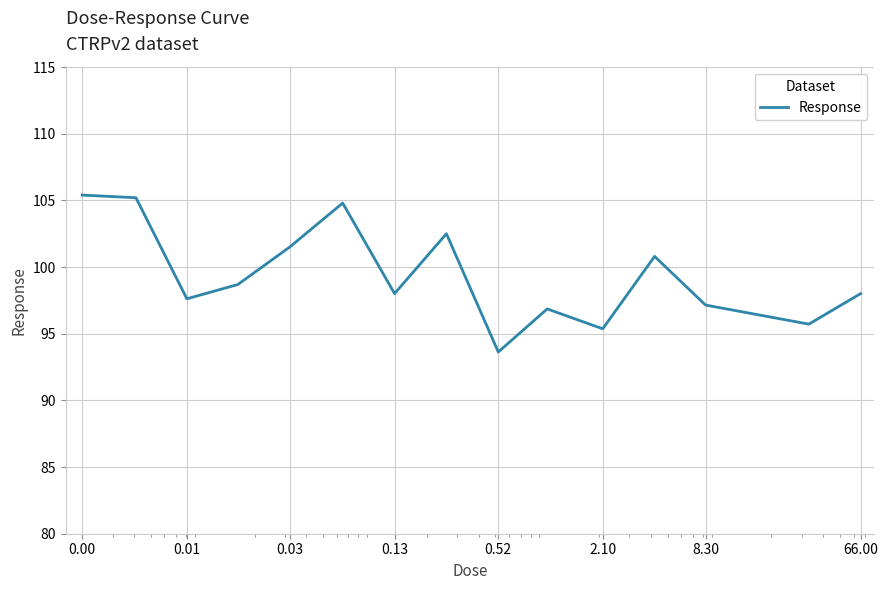

What is the difference between the maximum and minimum values?

11.8